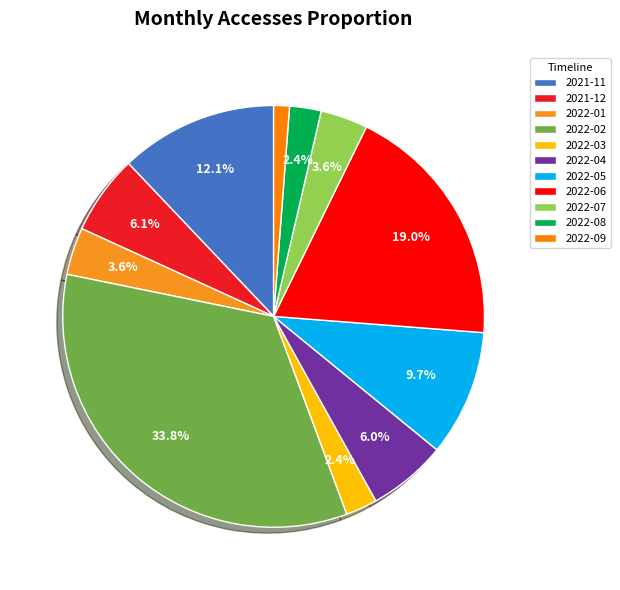

To the nearest percent, what percentage of the pie is 2022-08?

2%